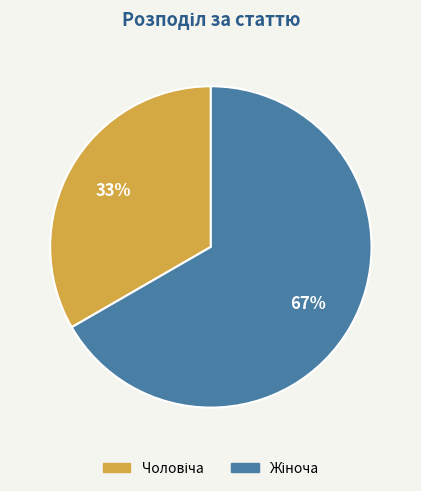

Is there any slice that represents more than half of the pie?

Yes